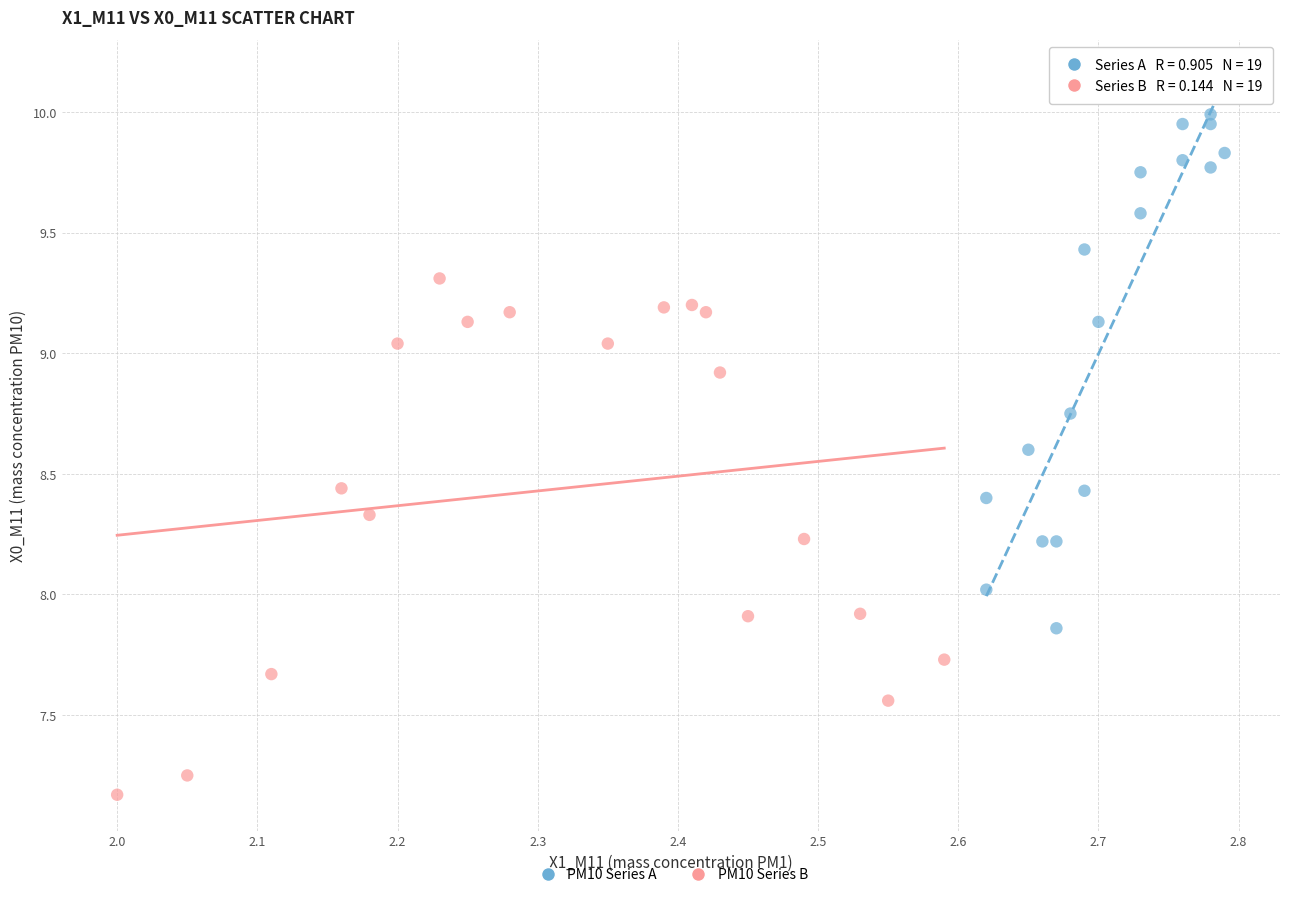

Which series contains the lowest Y value?

PM10 Series B